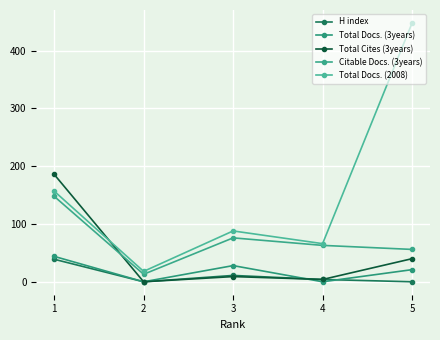

Reading left to right, list all the values displayed in this chart.

H index: 1=39	2=0	3=11	4=4	5=0
Total Docs. (3years): 1=44	2=0	3=28	4=0	5=21
Total Cites (3years): 1=186	2=0	3=9	4=4	5=40
Citable Docs. (3years): 1=148	2=13	3=76	4=63	5=56
Total Docs. (2008): 1=157	2=18	3=88	4=66	5=448